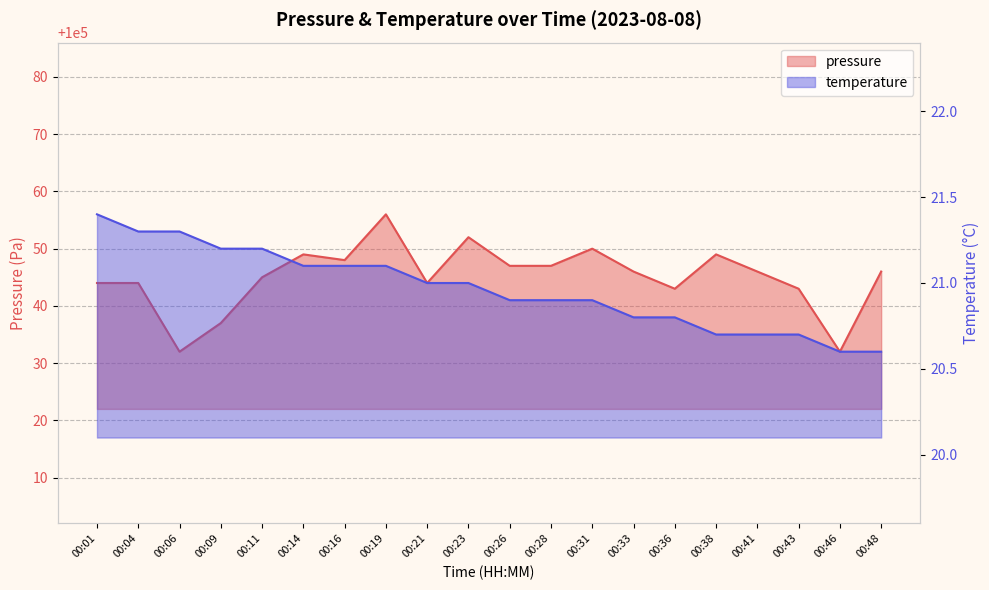

Rank the series by their maximum value, from highest to lowest.

pressure, temperature